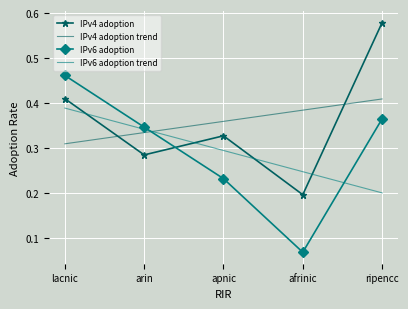

Where is IPv4 adoption trend nearest to the value 0?

lacnic